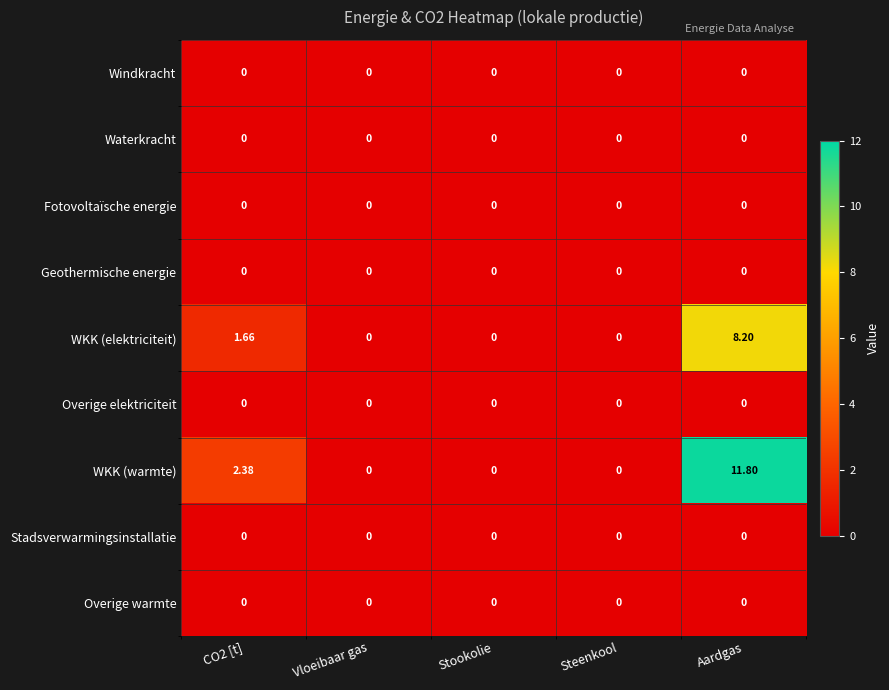

Which series has the largest total across all categories?

WKK (warmte)